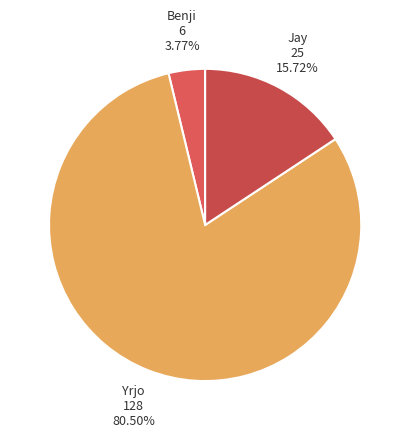

Which category has the biggest portion of the pie?

Yrjo